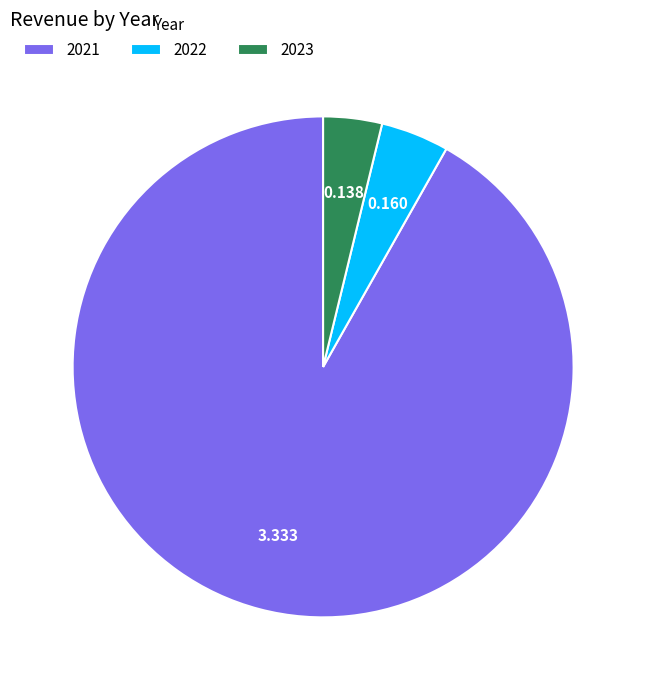

Does 2021 represent more than half of the total?

Yes